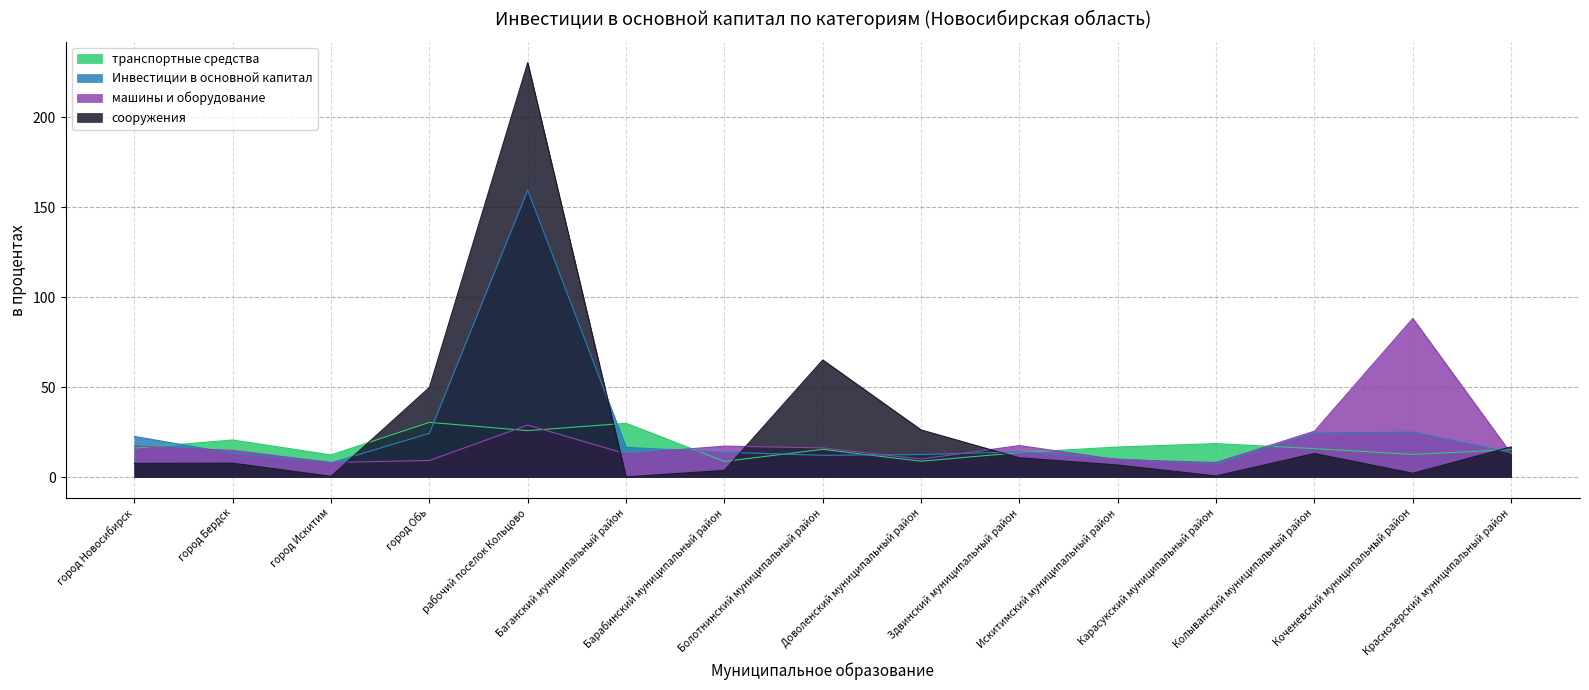

The value of Инвестиции в основной капитал at Краснозерский муниципальный район is 3.4. True or false?

False